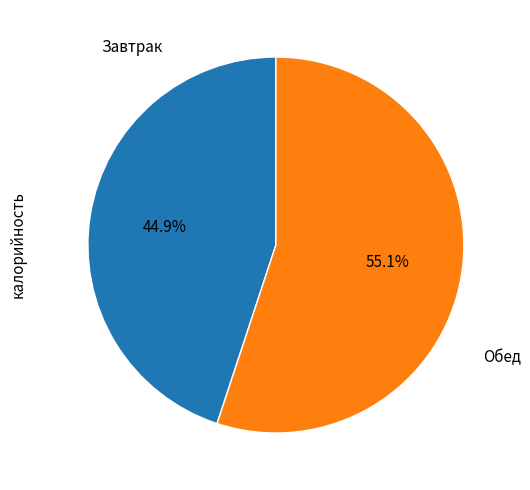

Is there a majority slice in this chart?

Yes